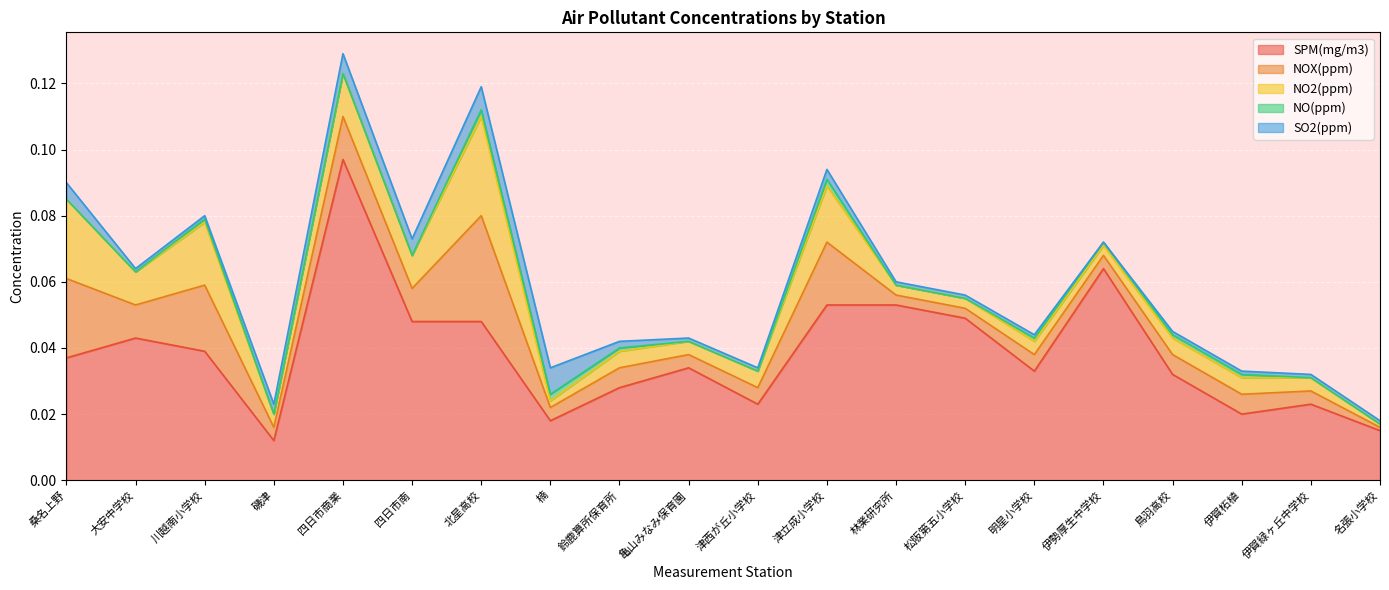

Does the chart display data point markers on the line(s)?

No